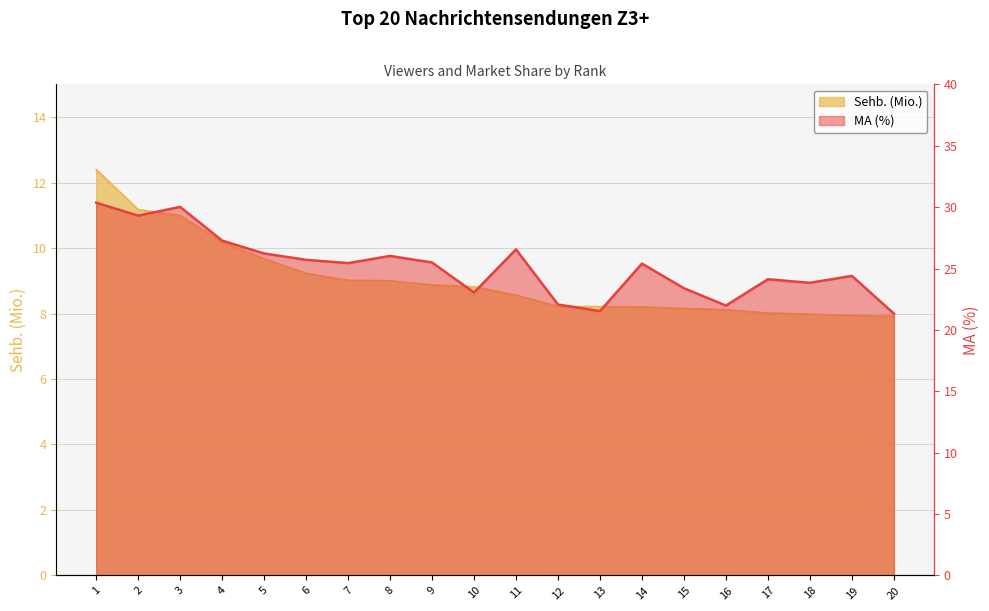

True or false: Sehb. (Mio.) and MA (%) cross at least once.

False